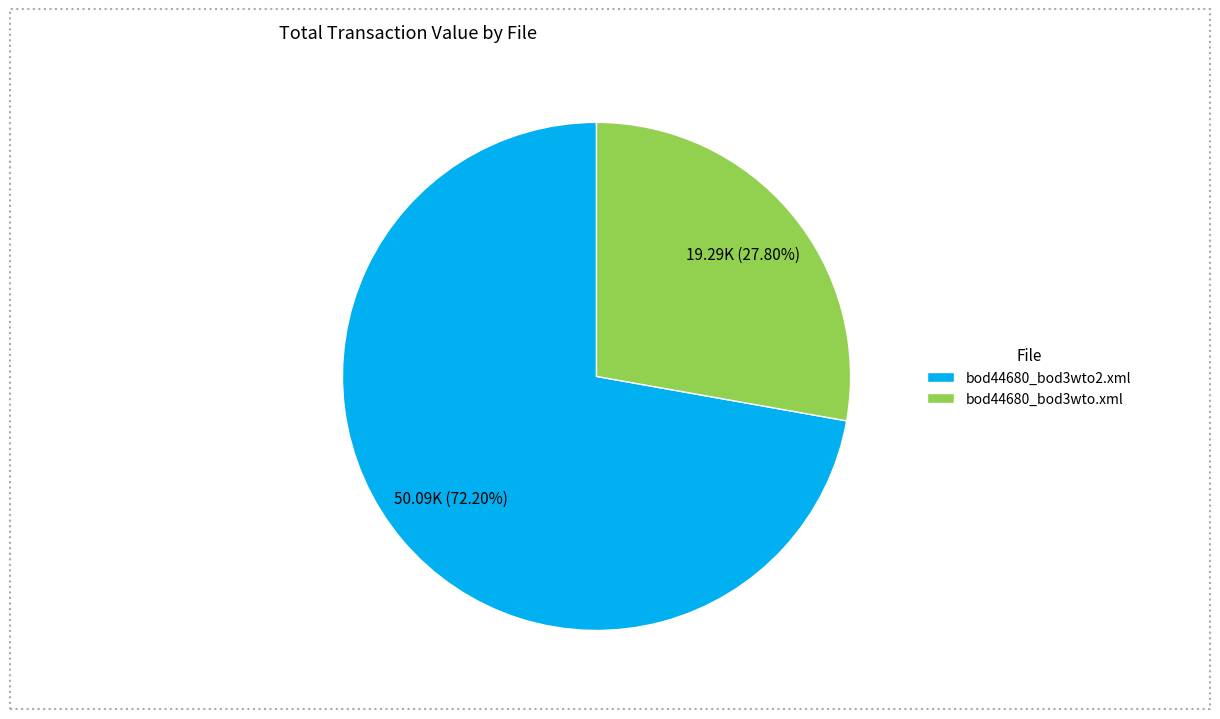

True or false: bod44680_bod3wto.xml accounts for 28% of the total.

True